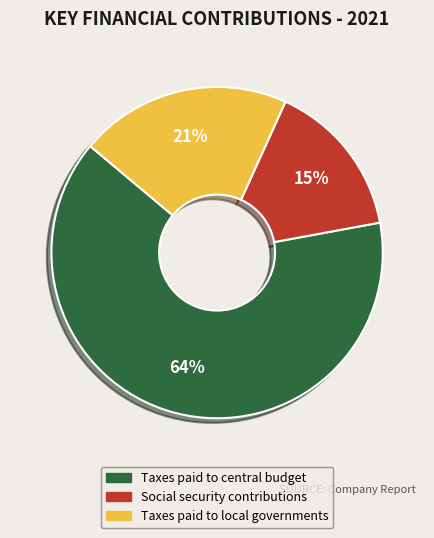

What is the smallest slice in the pie chart?

Social security contributions